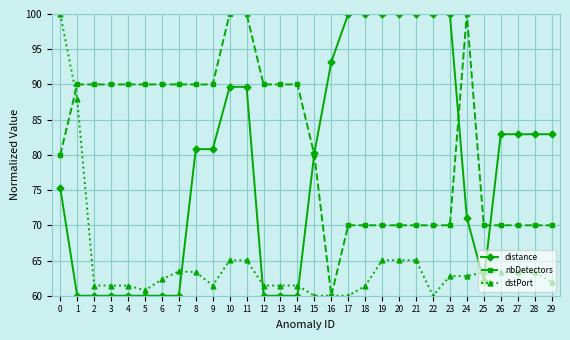

After their last crossing, which series has the higher values: nbDetectors or dstPort?

nbDetectors